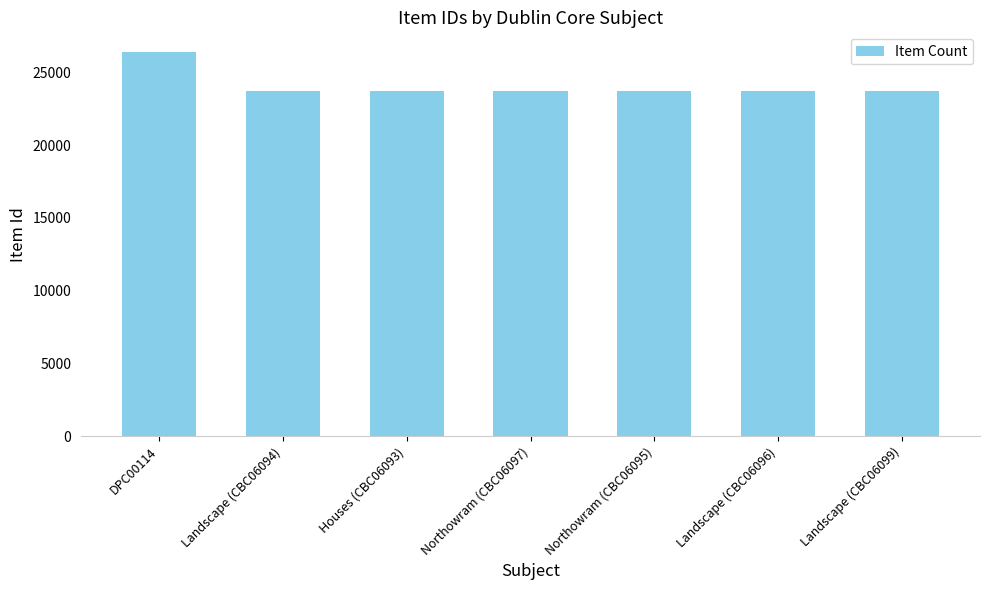

What is the minimum value shown in the chart?

23691